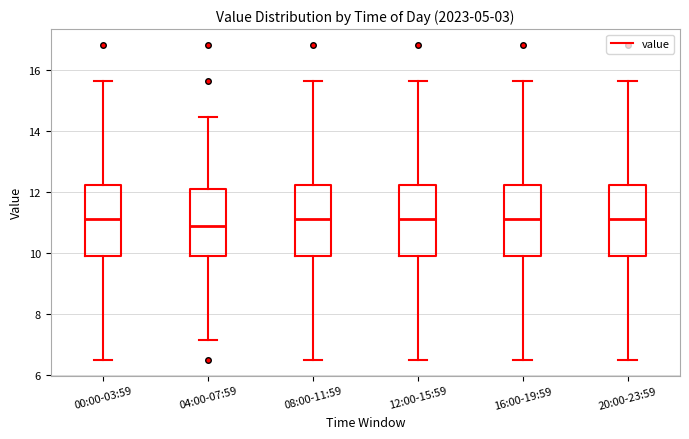

Reading left to right, transcribe this box plot: for each box, give where its median line is, the range the box spans, and where its two whiskers end, as read against the y-axis. The values are not printed on the chart, so give them approximately, as read against the axis.

00:00-03:59: median 11.2, box 9.8 to 12.2, whiskers 6.6 to 15.6
04:00-07:59: median 10.8, box 9.8 to 12.2, whiskers 7.2 to 14.4
08:00-11:59: median 11.2, box 9.8 to 12.2, whiskers 6.6 to 15.6
12:00-15:59: median 11.2, box 9.8 to 12.2, whiskers 6.6 to 15.6
16:00-19:59: median 11.2, box 9.8 to 12.2, whiskers 6.6 to 15.6
20:00-23:59: median 11.2, box 9.8 to 12.2, whiskers 6.6 to 15.6